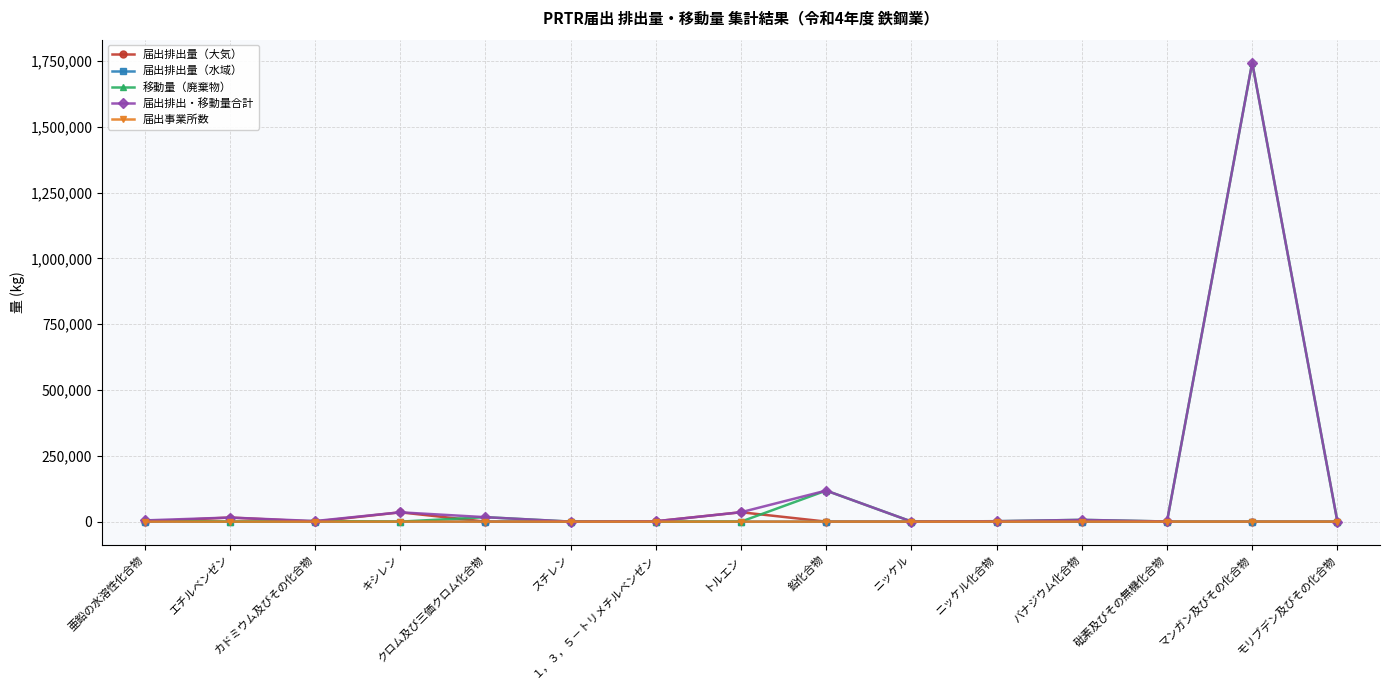

What is the label of the 10th point from the left?

ニッケル